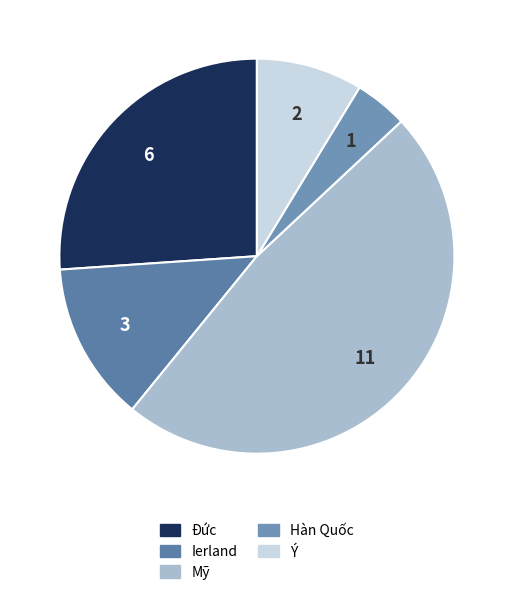

To the nearest percent, what is the combined percentage of Ý and Mỹ?

57%